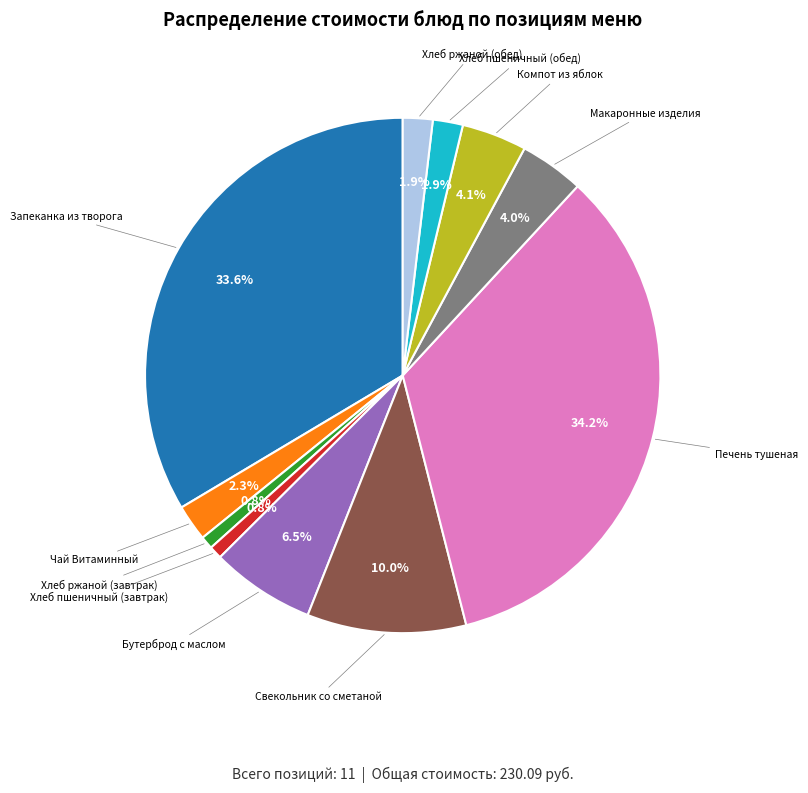

Is there any slice that represents more than half of the pie?

No